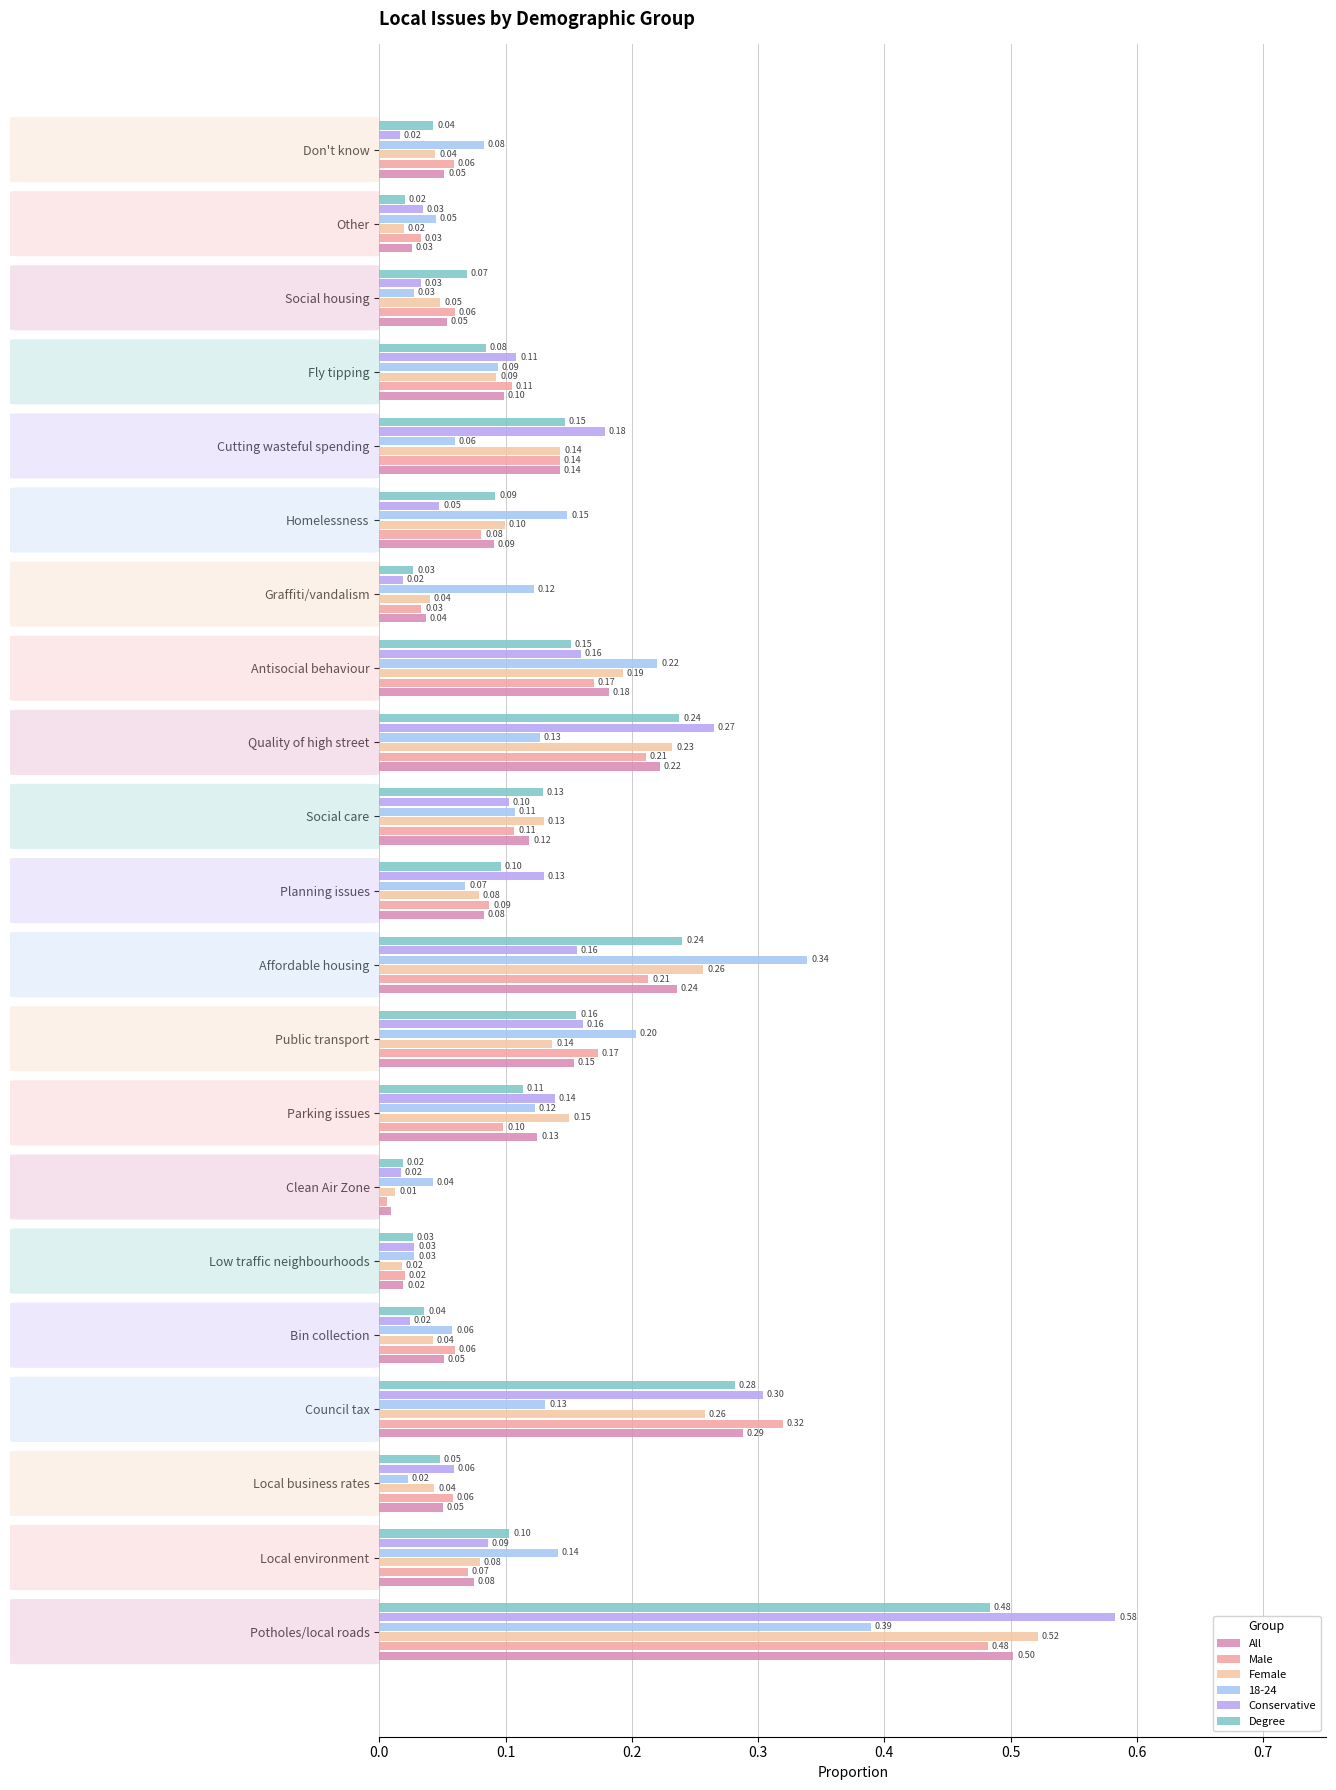

Count the number of categories in the chart.

21